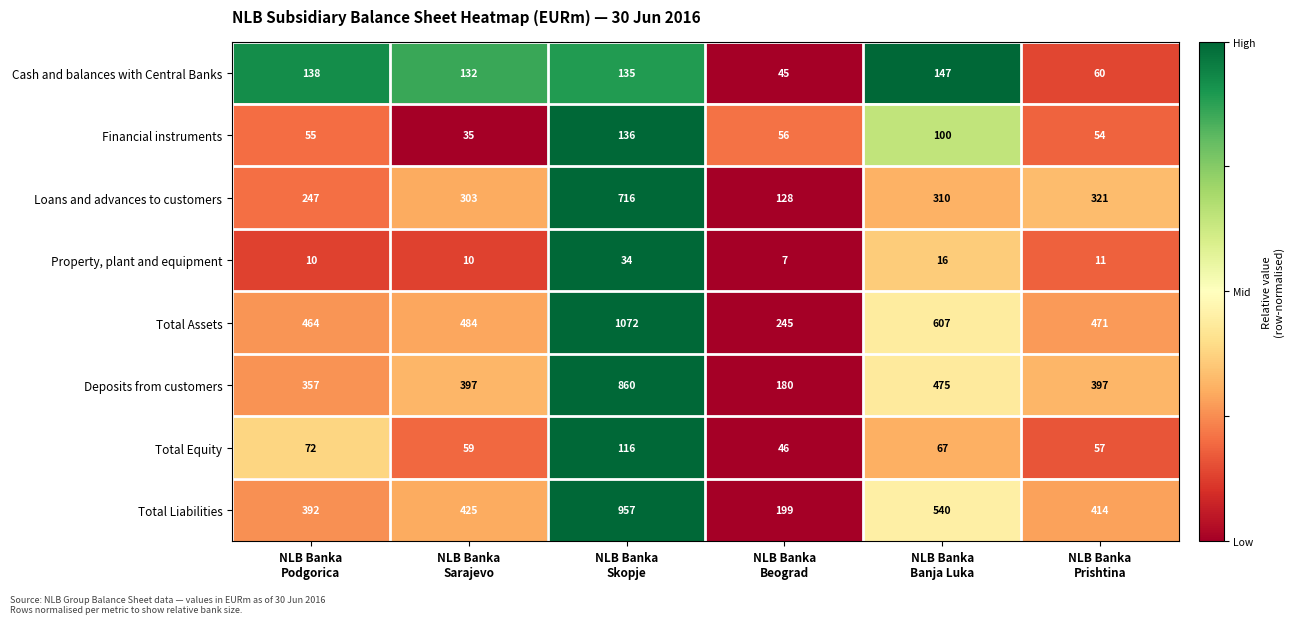

How many data points does each series have?

6